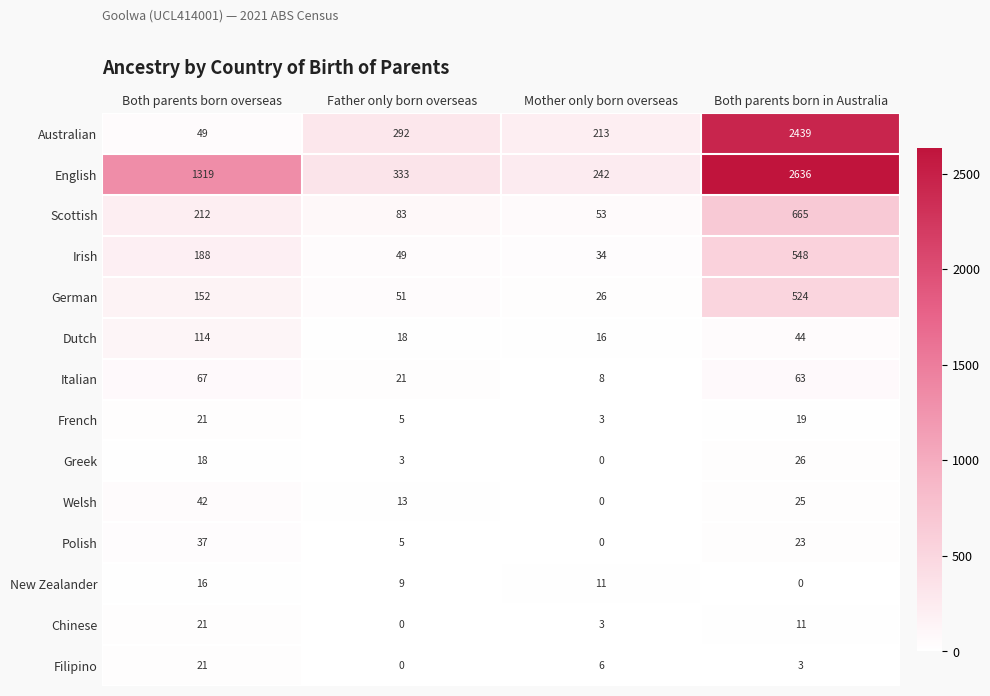

What is the spread (max minus min) of values at Father only born overseas?

333